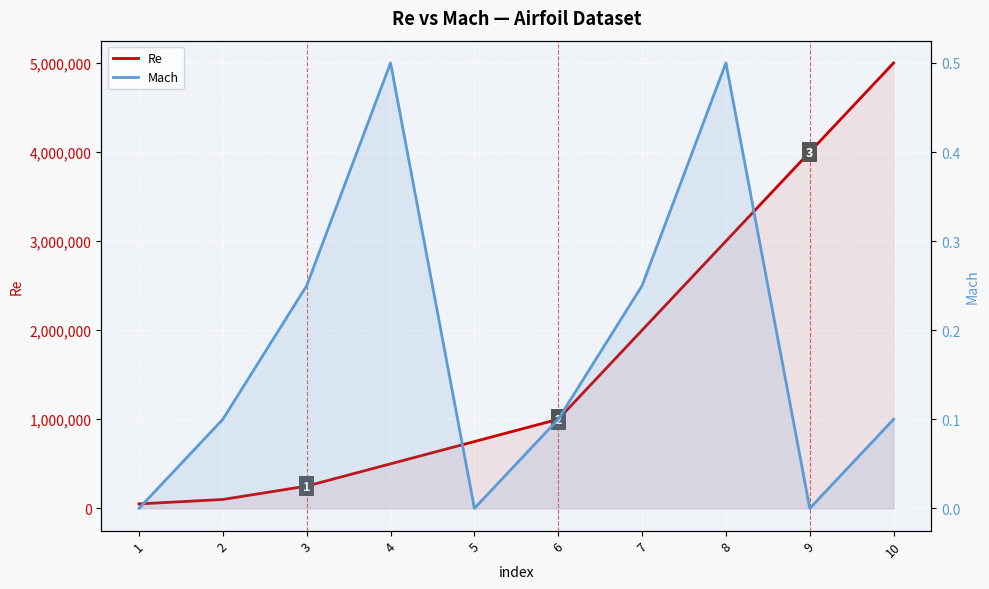

What is the value of the Mach point at the 8th from the left?

0.5